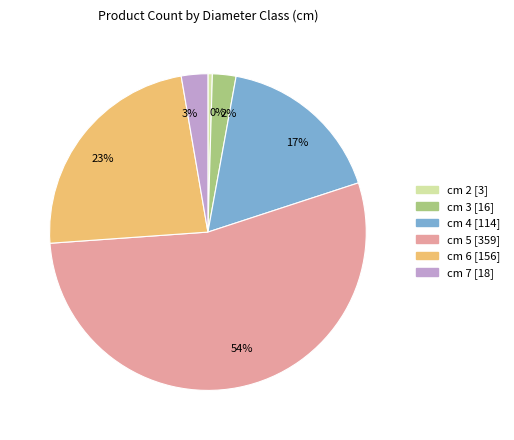

Which slice is the largest?

cm 5